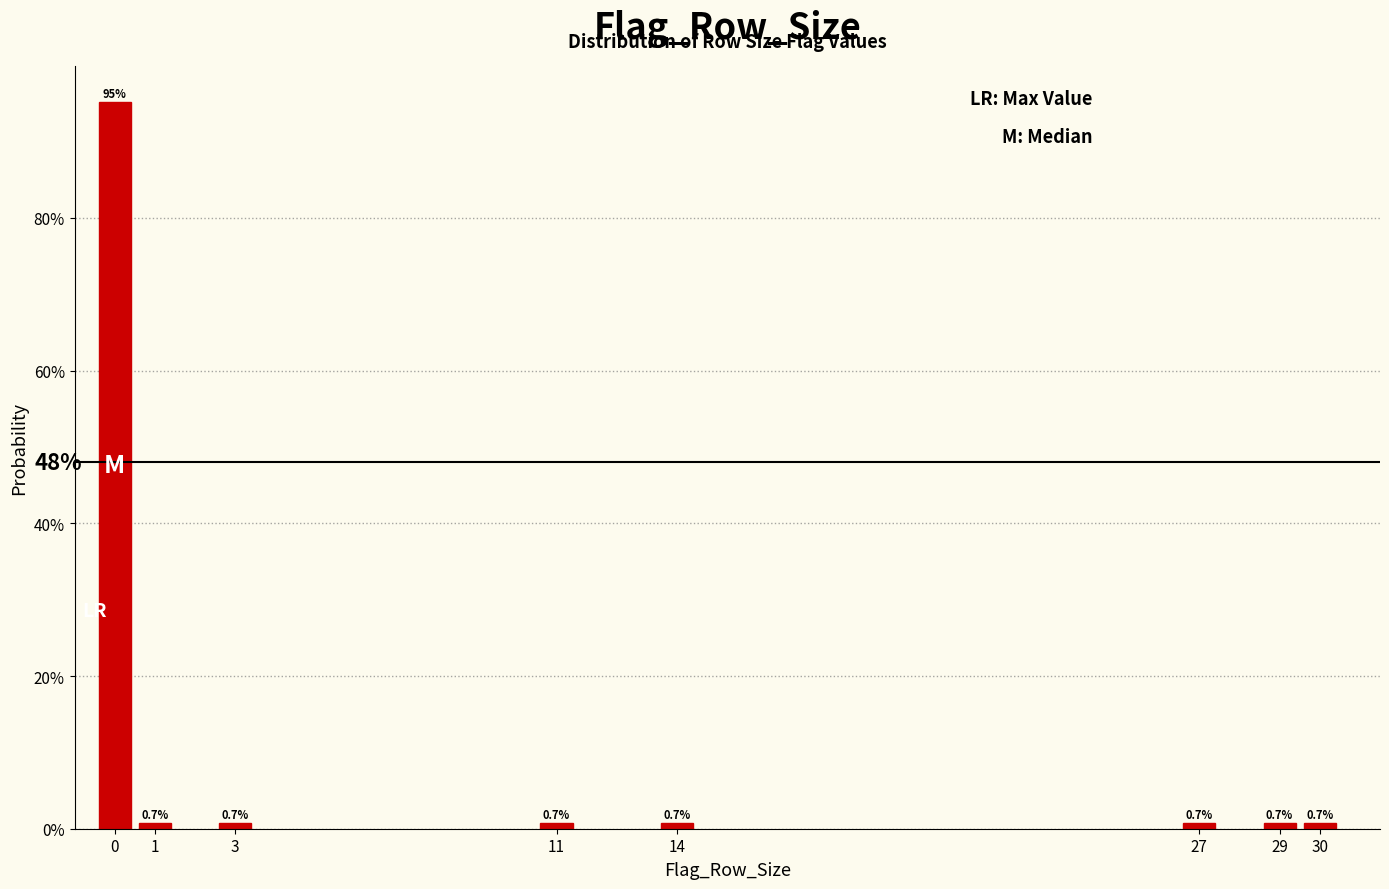

Reading right to left, list all the values displayed in this chart.

30=0.7	29=0.7	27=0.7	14=0.7	11=0.7	3=0.7	1=0.7	0=95.2